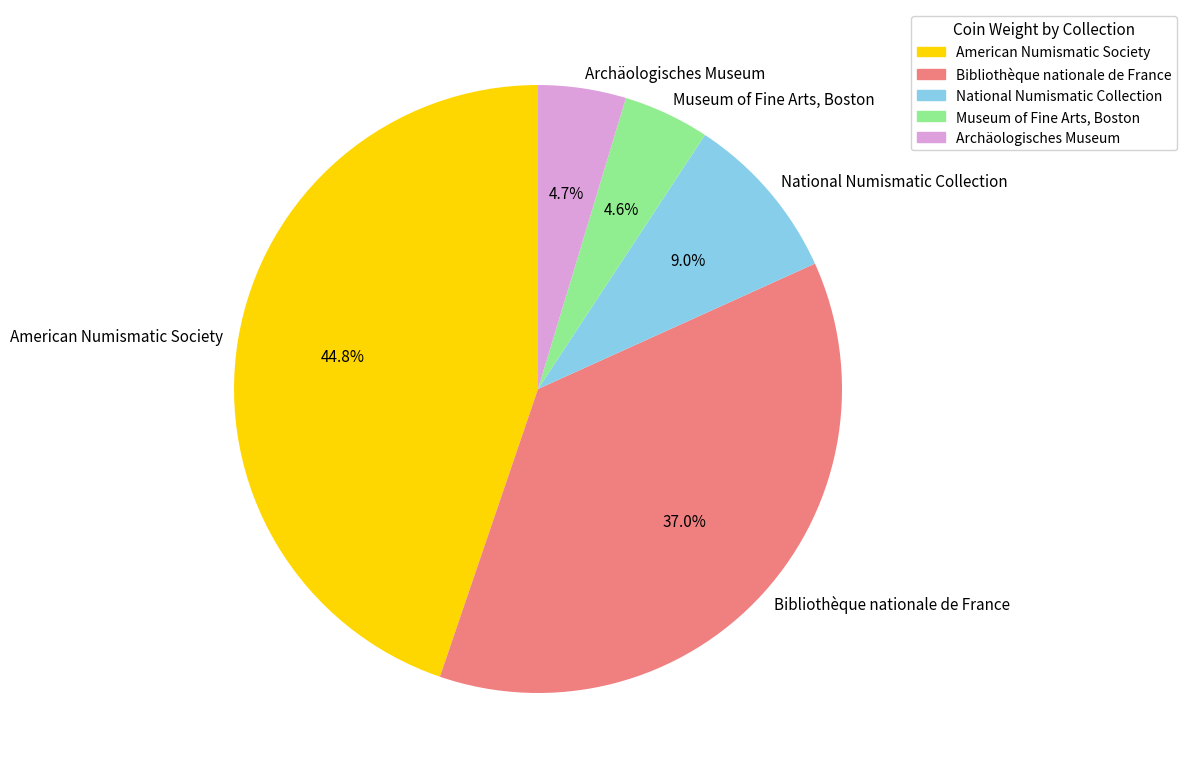

True or false: American Numismatic Society accounts for 45% of the total.

True